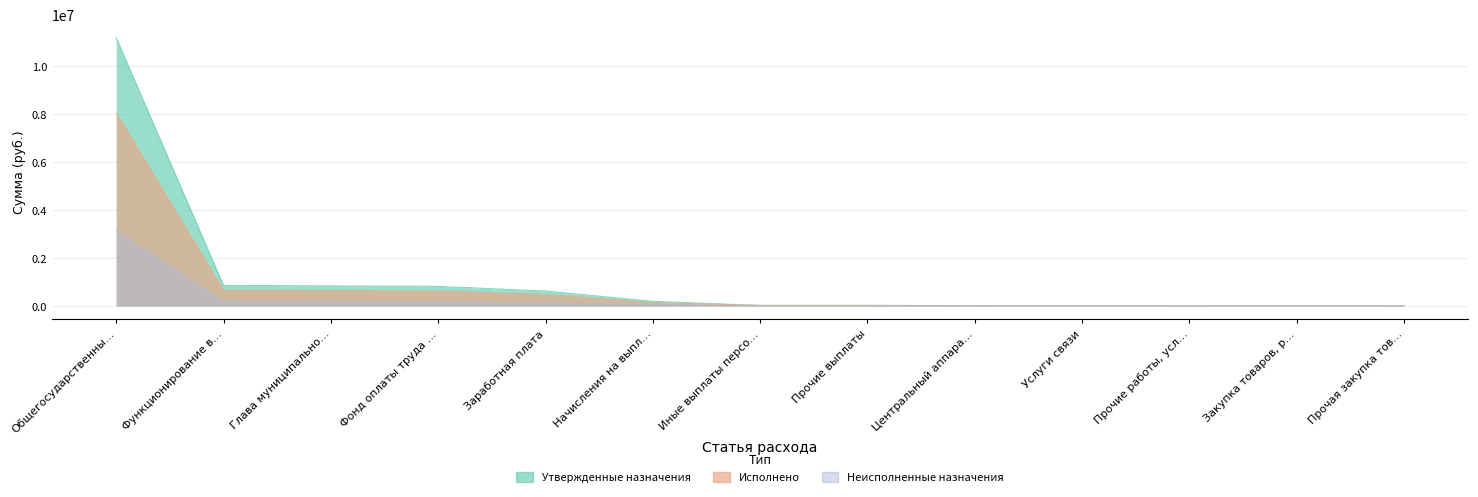

True or false: Утвержденные назначения and Исполнено intersect in this chart.

False